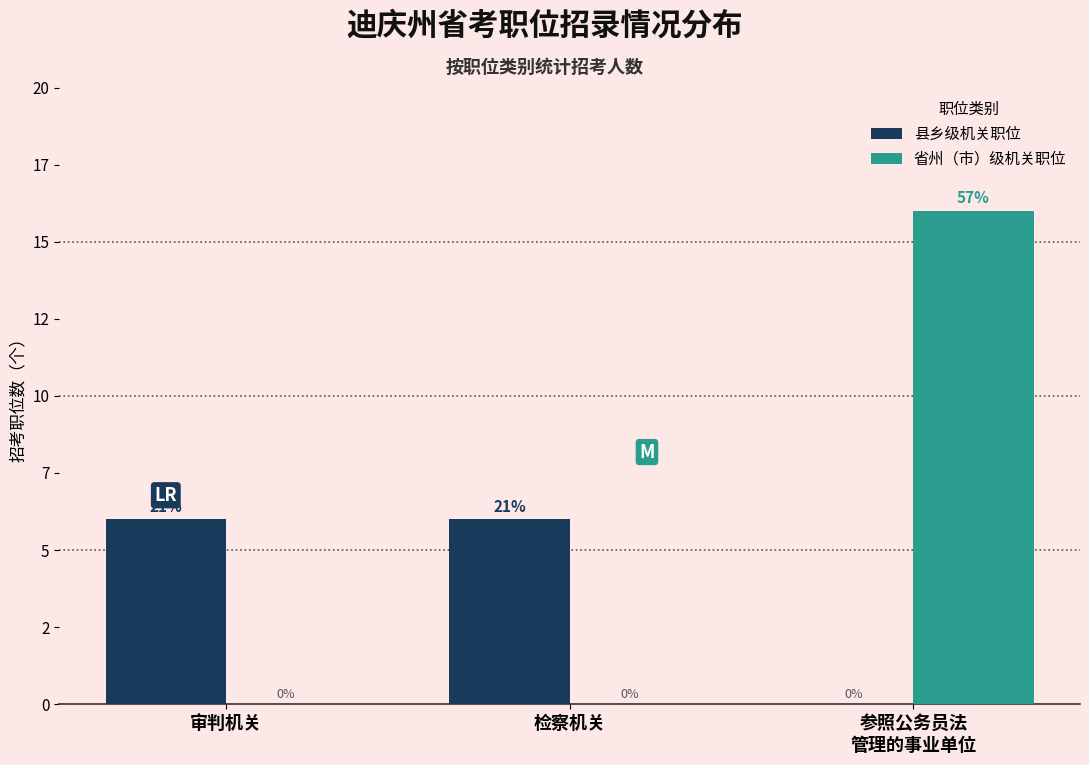

What are all the series names shown in the legend?

县乡级机关职位, 省州（市）级机关职位